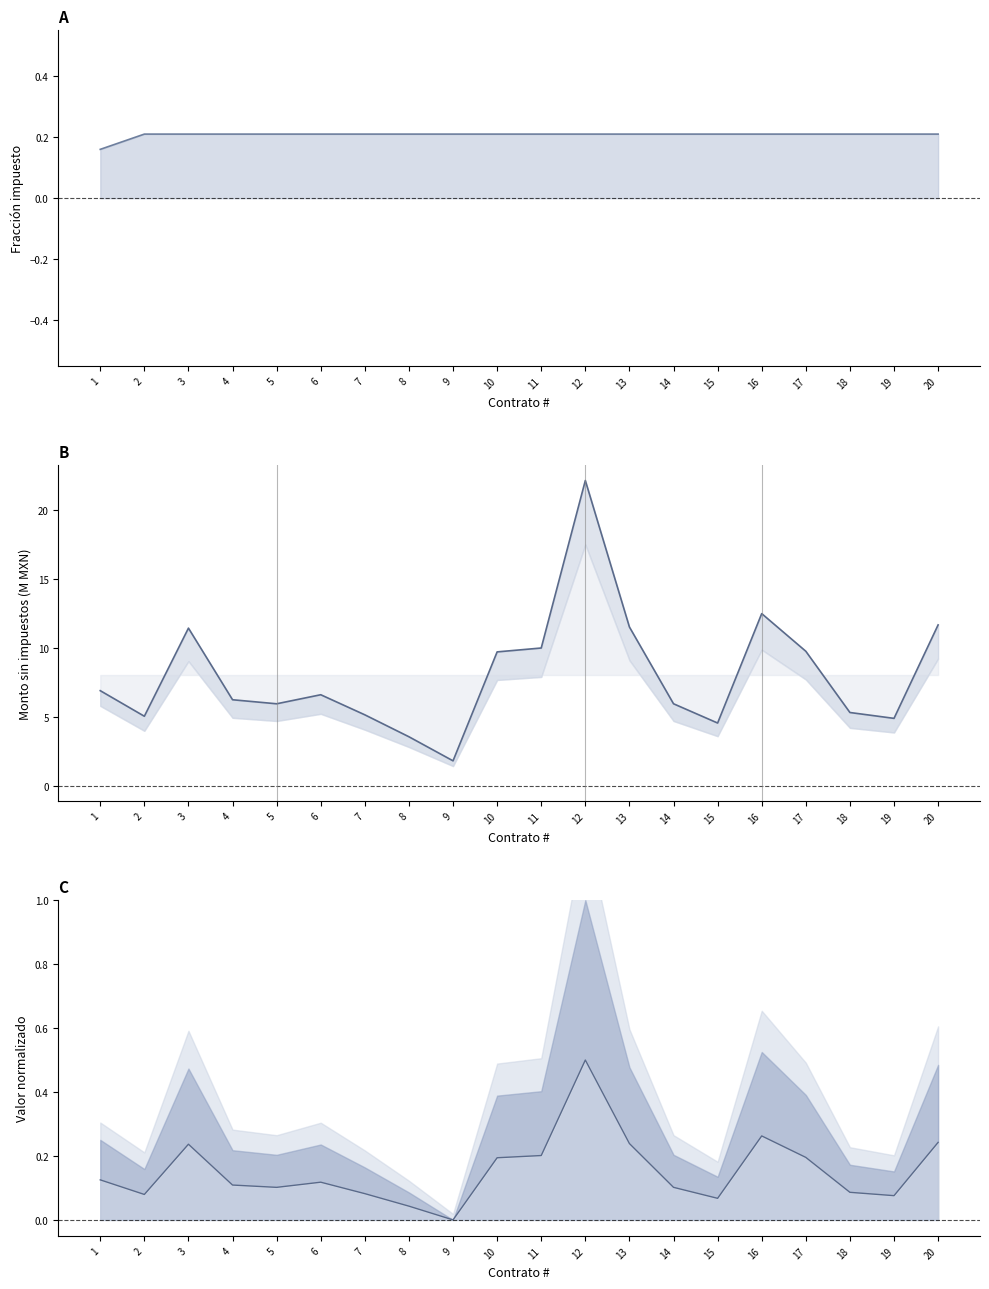

How many values in the Monto sin impuestos (M) series are below 6?

9